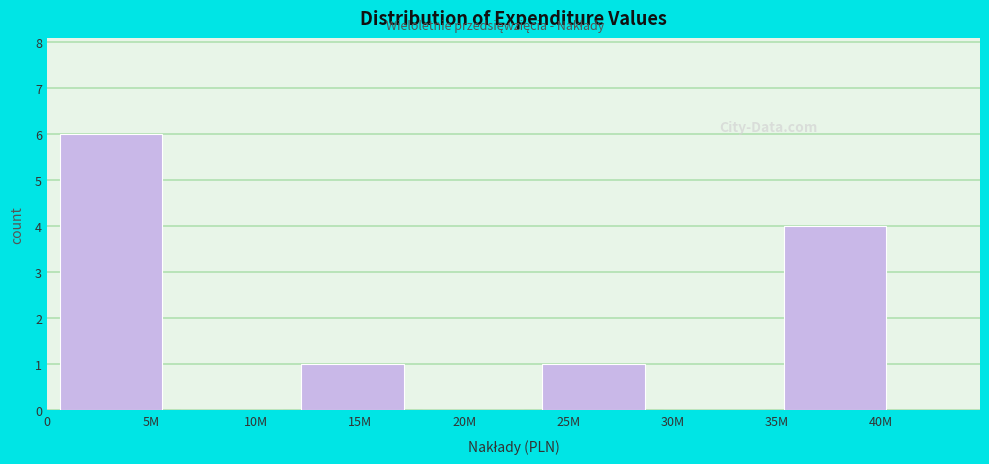

Where is the data nearest to the value 3?

40M